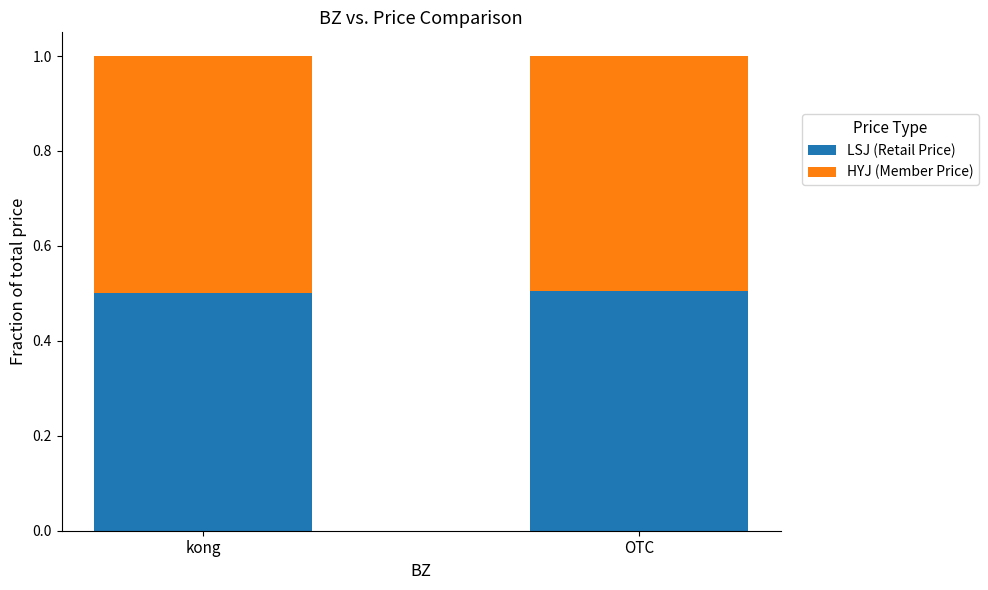

Reading left to right, list the values for the LSJ (Retail Price) series.

0.5	0.5